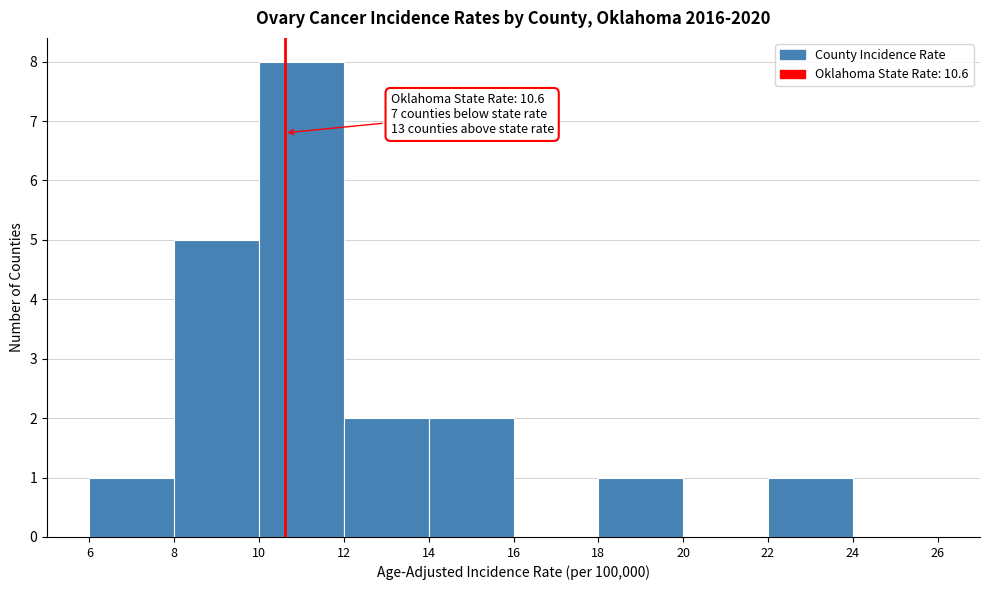

Which range on the x-axis has the tallest bar?

10 to 12